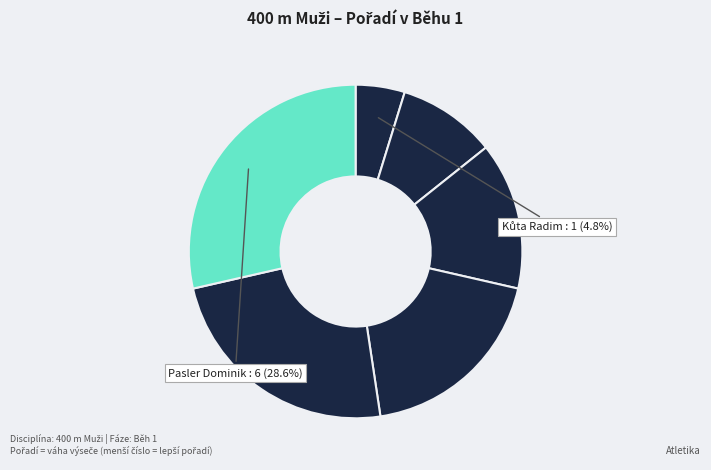

Which slice is the largest?

Pasler Dominik